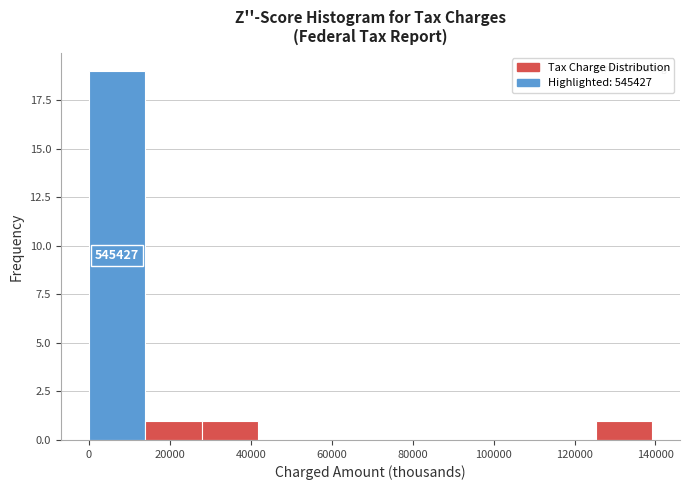

Which range on the x-axis has the tallest bar?

0 to 14000